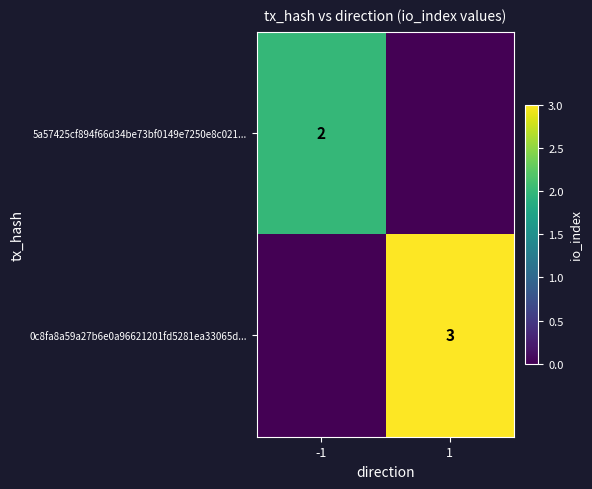

Is the value of 5a57425cf894f66d34be73bf0149e7250e8c021... at 1 greater than the value of 0c8fa8a59a27b6e0a96621201fd5281ea33065d... at -1?

No